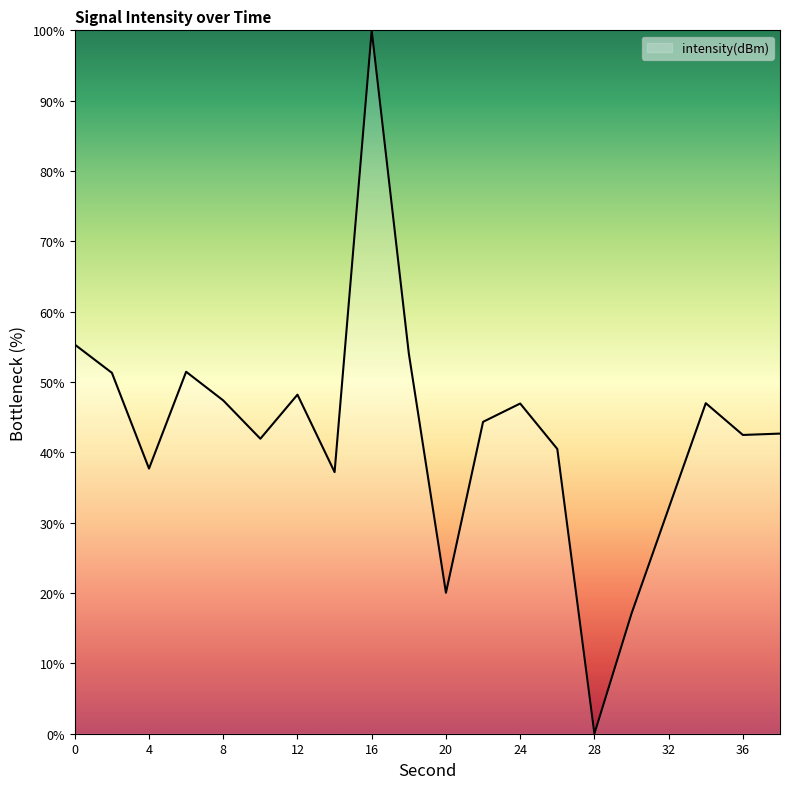

What is the greatest value displayed?

100.0